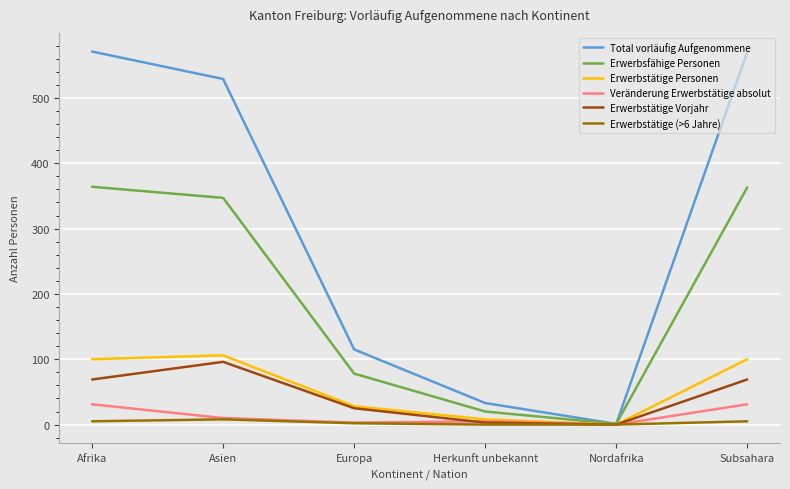

At how many categories does at least one series exceed 87?

4